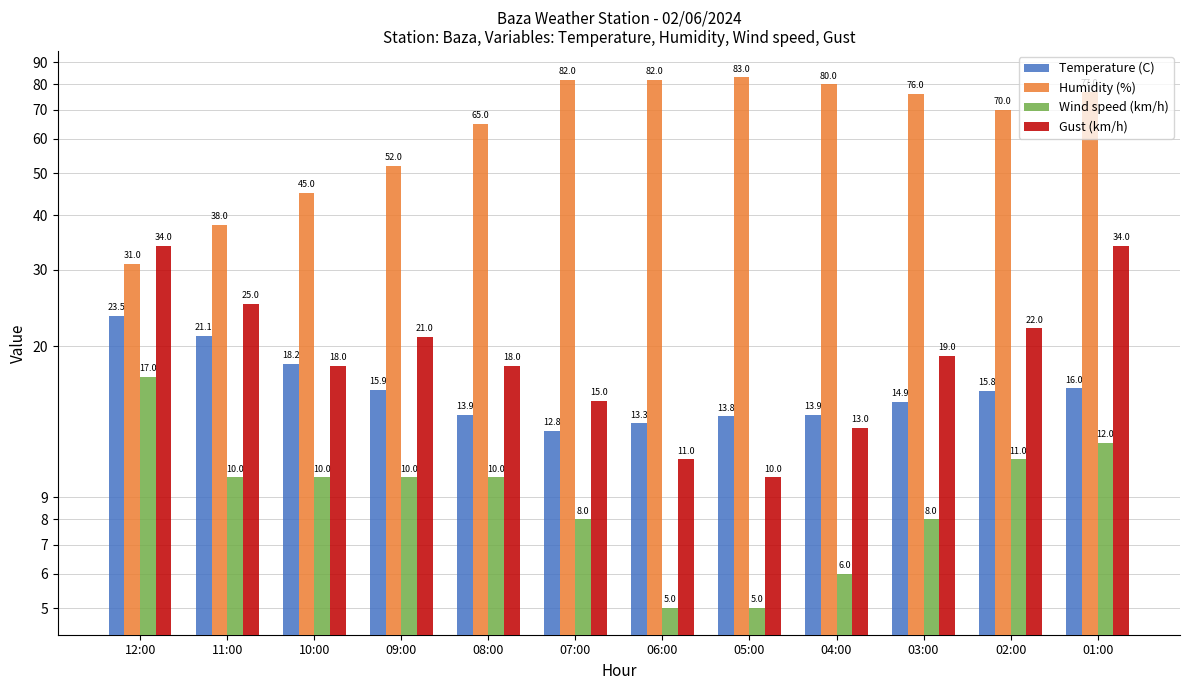

What is the greatest value displayed?

83.0